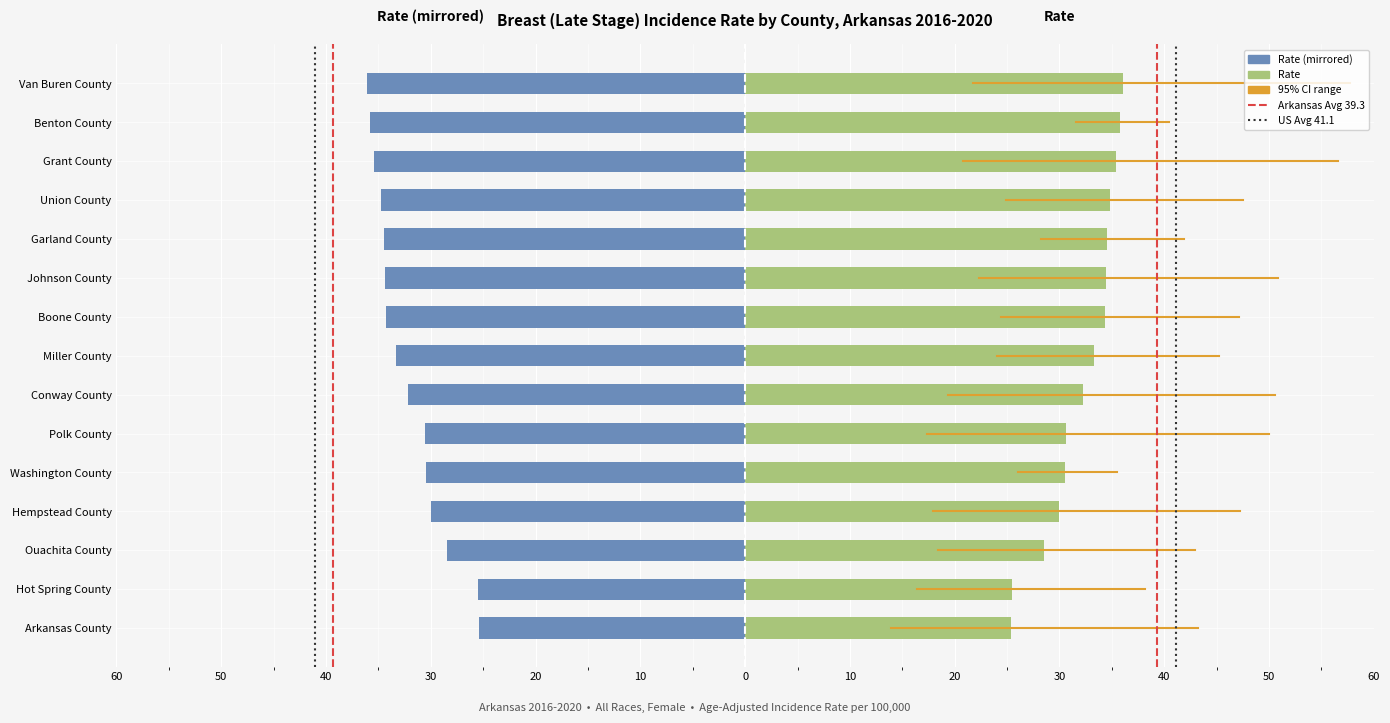

Reading right to left, what are all the values shown in this chart?

Rate: Van Buren County=36.1	Benton County=35.8	Grant County=35.4	Union County=34.8	Garland County=34.5	Johnson County=34.4	Boone County=34.3	Miller County=33.3	Conway County=32.2	Polk County=30.6	Washington County=30.5	Hempstead County=30.0	Ouachita County=28.5	Hot Spring County=25.5	Arkansas County=25.4
Lower 95% CI: Van Buren County=21.7	Benton County=31.6	Grant County=20.8	Union County=24.9	Garland County=28.2	Johnson County=22.3	Boone County=24.4	Miller County=24.0	Conway County=19.4	Polk County=17.4	Washington County=26.0	Hempstead County=17.9	Ouachita County=18.4	Hot Spring County=16.4	Arkansas County=13.9
Upper 95% CI: Van Buren County=57.7	Benton County=40.5	Grant County=56.6	Union County=47.5	Garland County=41.9	Johnson County=50.9	Boone County=47.1	Miller County=45.2	Conway County=50.6	Polk County=50.0	Washington County=35.5	Hempstead County=47.2	Ouachita County=42.9	Hot Spring County=38.2	Arkansas County=43.2